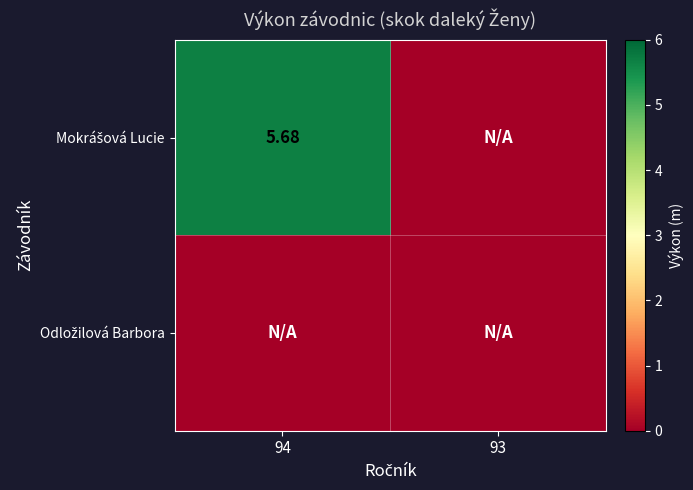

Read the Mokrášová Lucie value at 94.

5.7